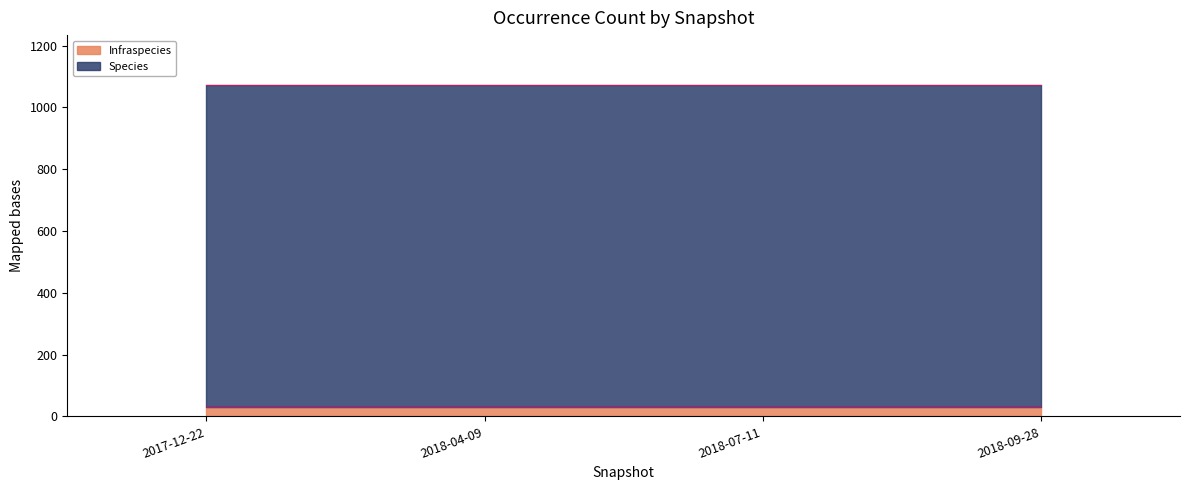

Does the chart have visible grid lines?

No